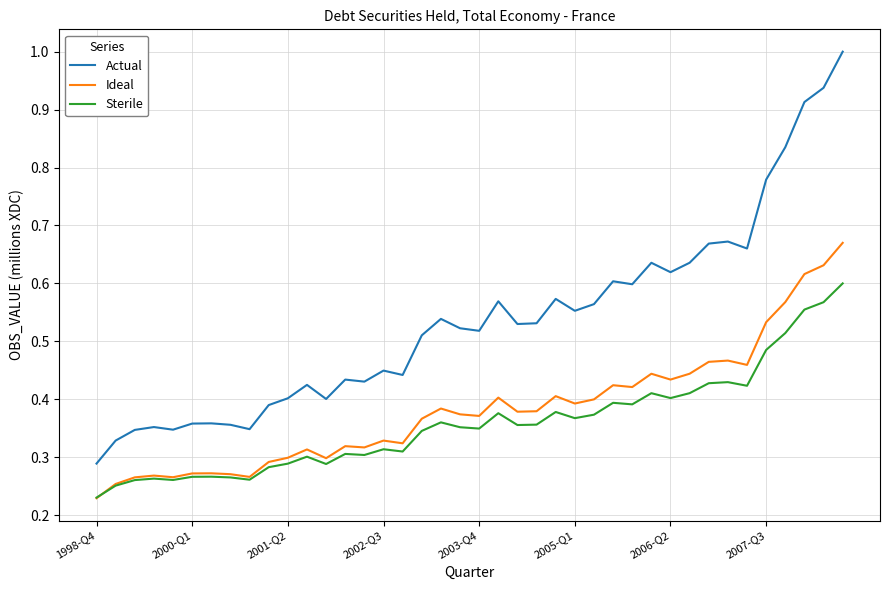

Rank the series by their maximum value, from highest to lowest.

Actual, Ideal, Sterile